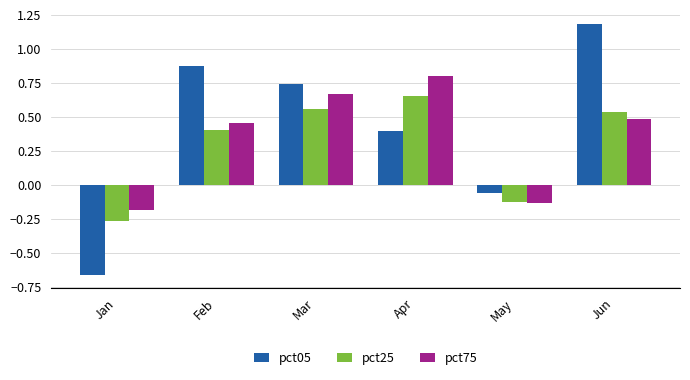

Which label corresponds to the largest value in the chart?

Jun